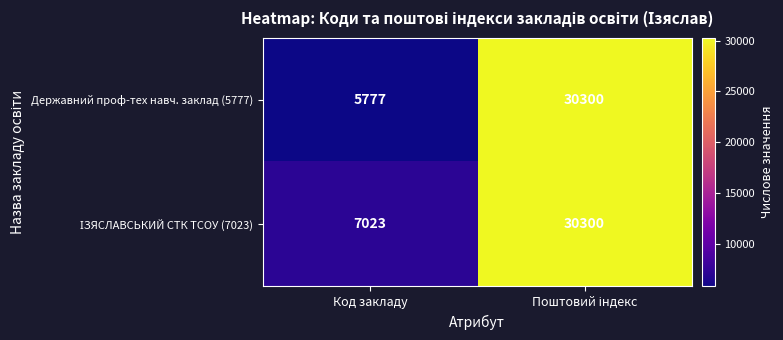

What is the total value across all series at Код закладу?

12800